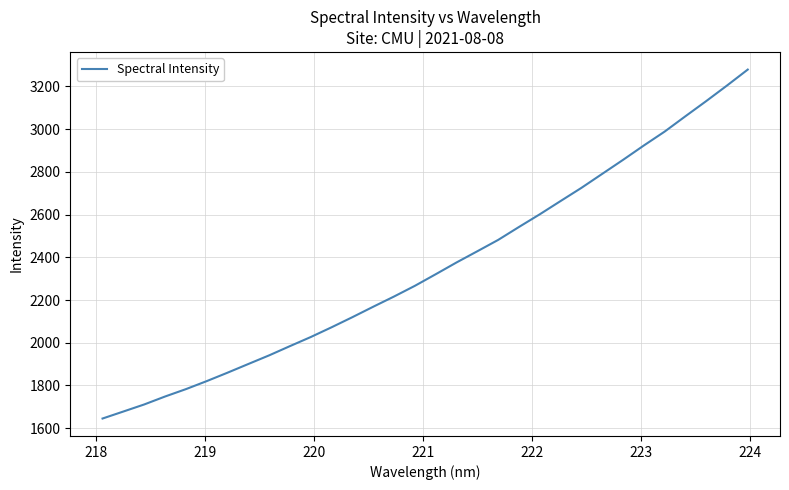

What is the average value?

2353.6